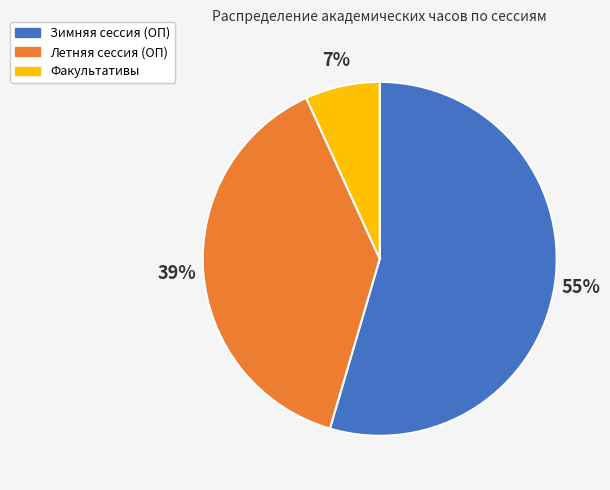

To the nearest percent, what is the combined percentage of Факультативы and Зимняя сессия (ОП)?

61%